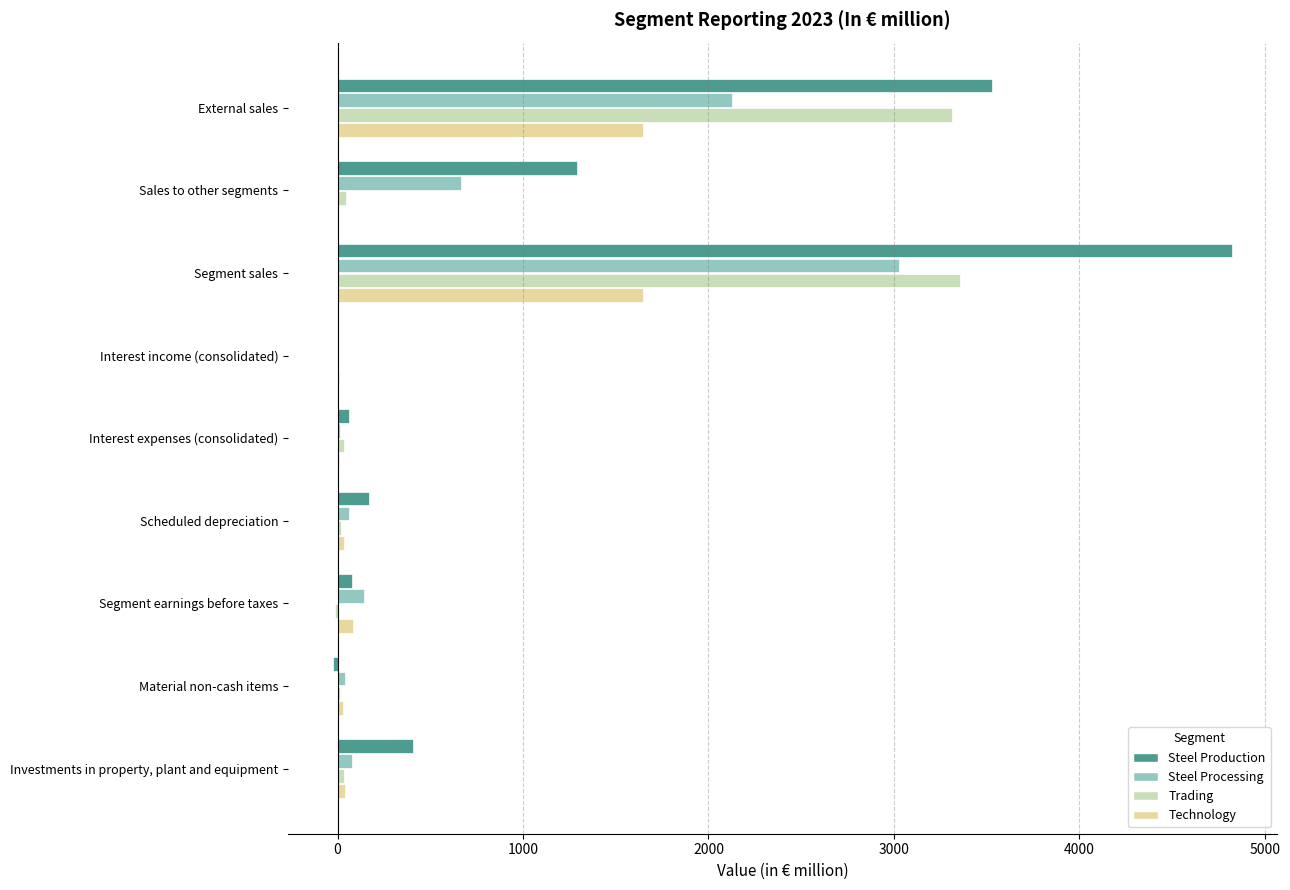

Is the value of Steel Processing at Sales to other segments greater than the value of Trading at Scheduled depreciation?

Yes